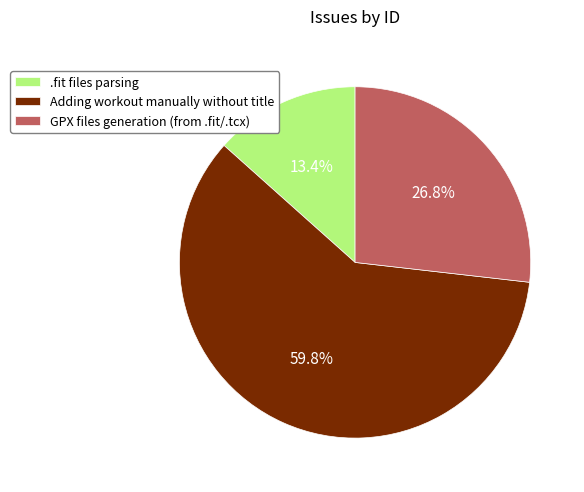

Combined, what portion of the pie is .fit files parsing and GPX files generation (from .fit/.tcx)?

40.2%